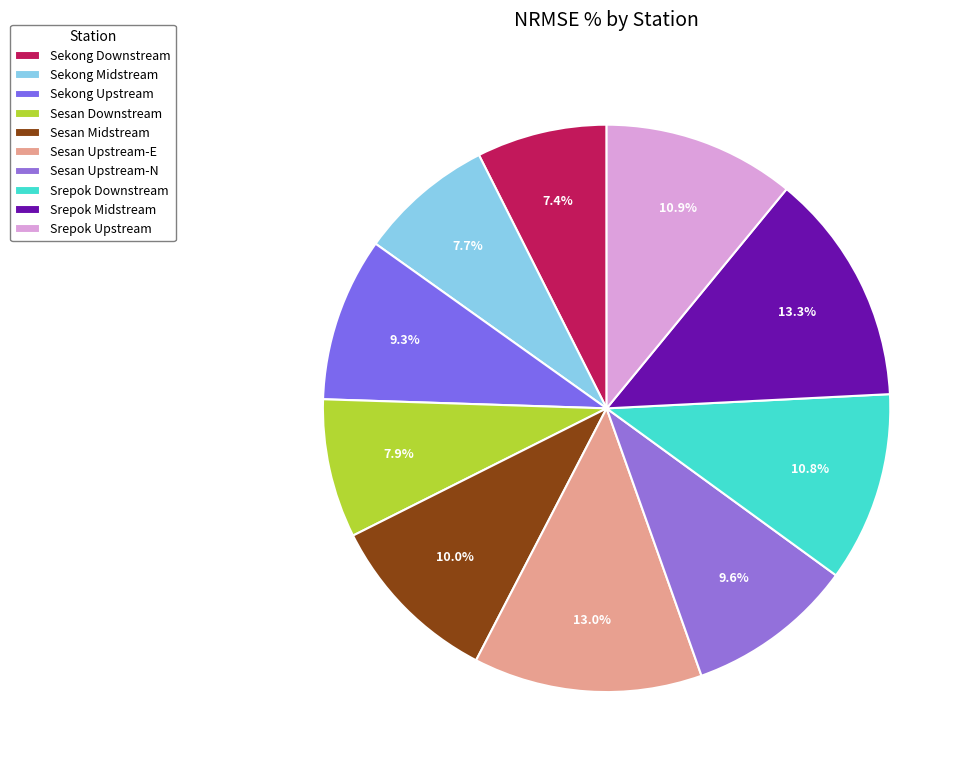

Count the number of slices in the pie.

10